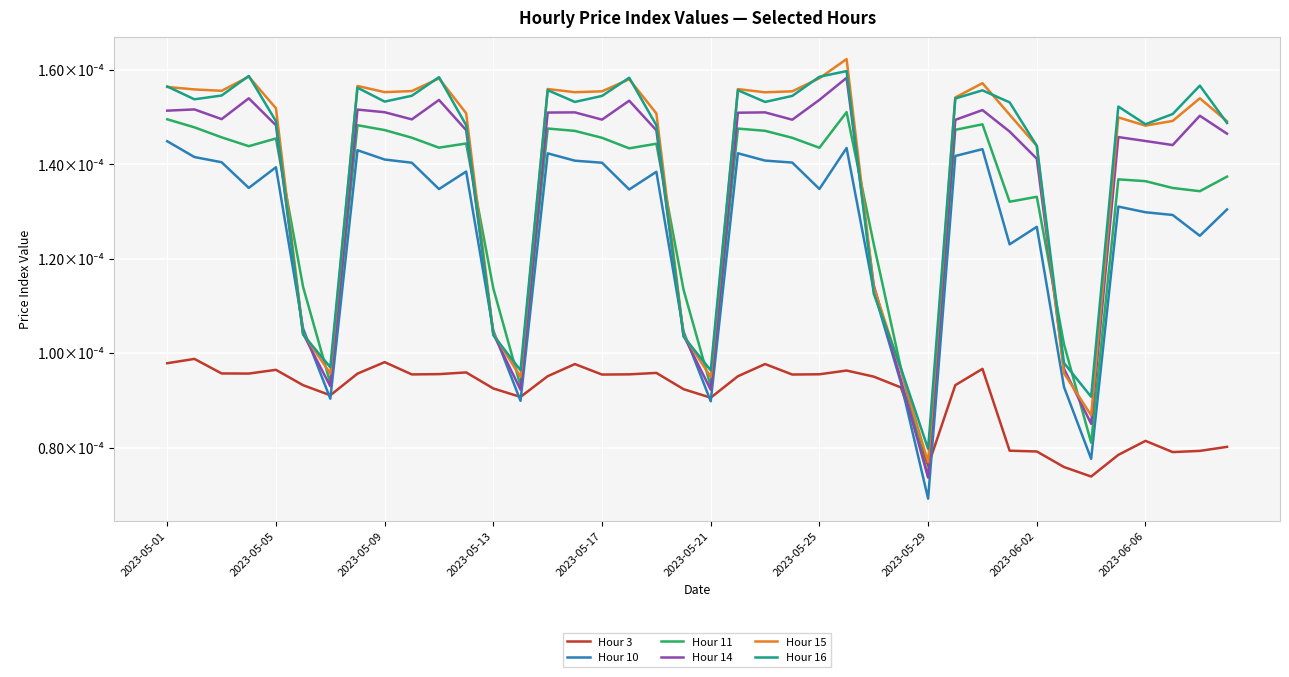

Does the chart display data point markers on the line(s)?

No